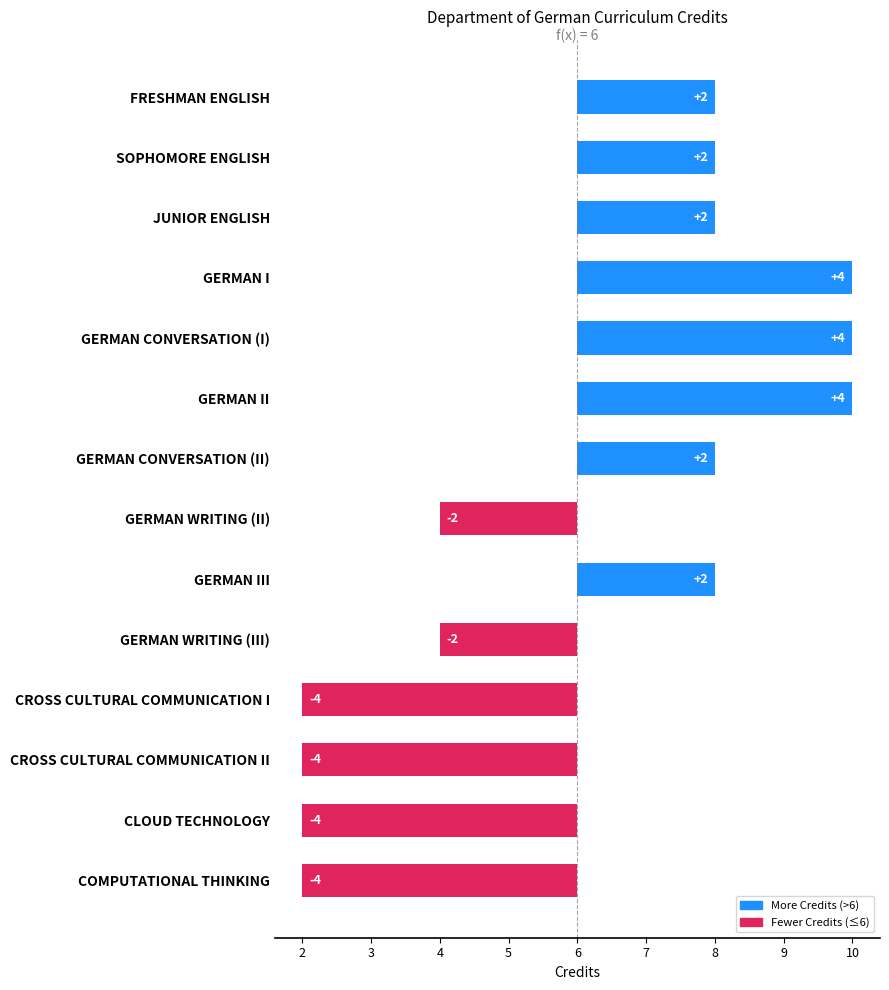

Count the values in the range -4 to 2.

11